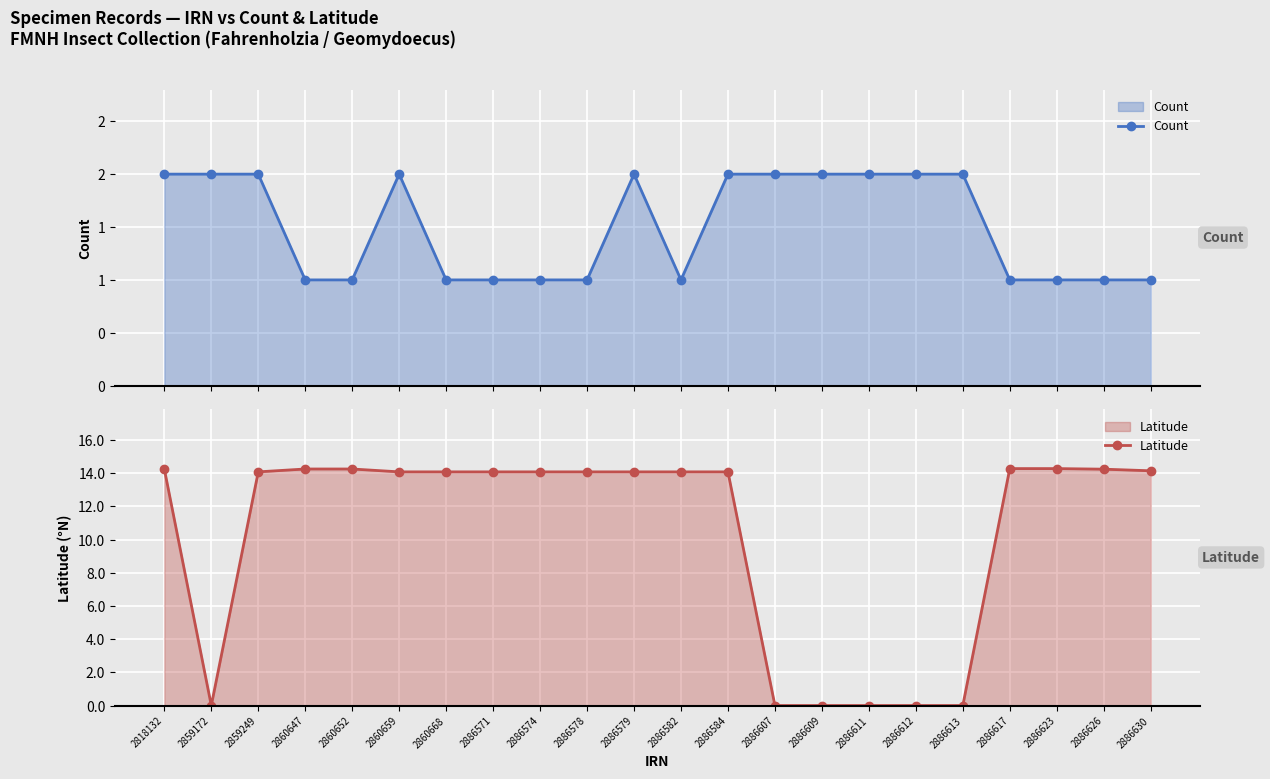

List the labels in order of Count value, smallest first.

2860647, 2860652, 2860668, 2886571, 2886574, 2886578, 2886582, 2886617, 2886623, 2886626, 2886630, 2818132, 2859172, 2859249, 2860659, 2886579, 2886584, 2886607, 2886609, 2886611, 2886612, 2886613